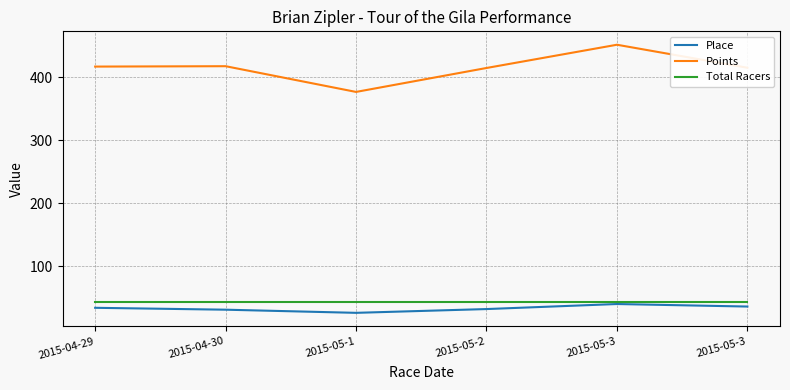

What are all the series names shown in the legend?

Place, Points, Total Racers